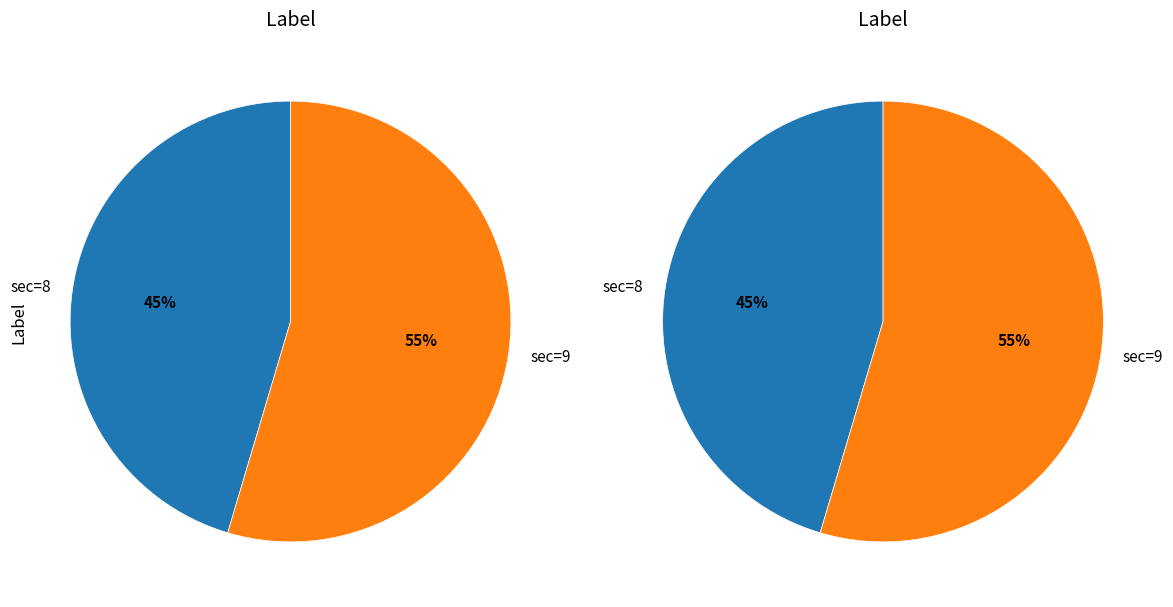

Which category has the smallest portion of the pie?

sec=8